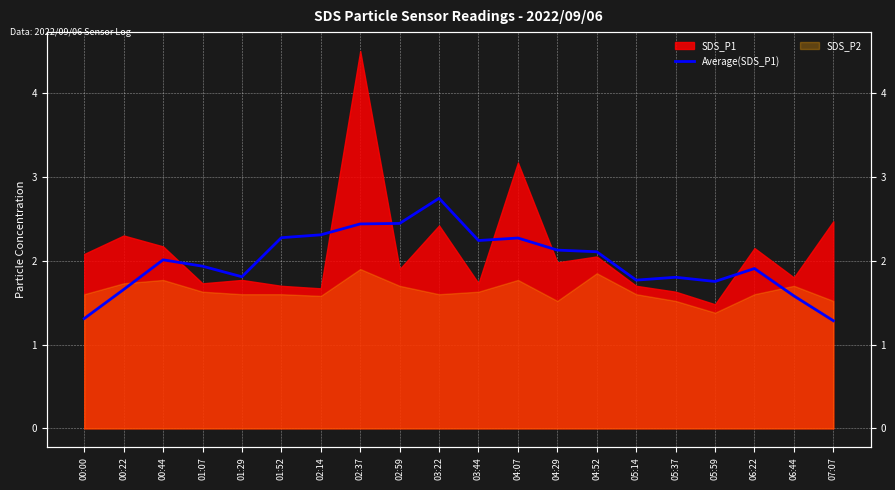

What is the label of the 17th point from the right?

01:07